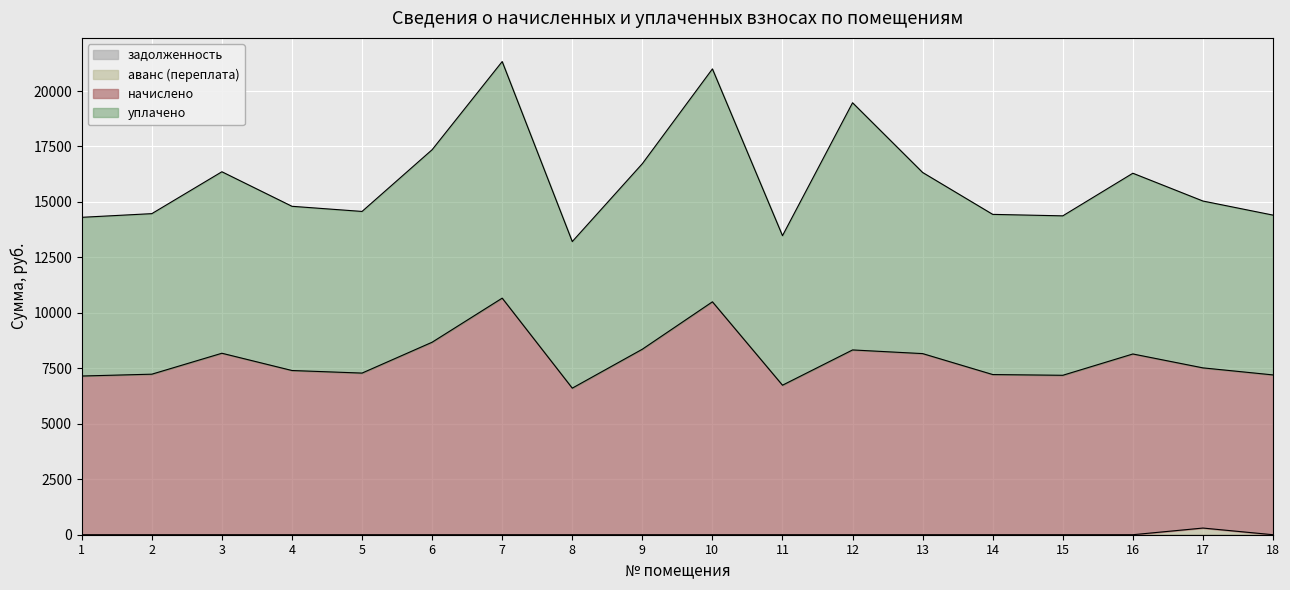

What is the total value across all series at 16?

16295.0